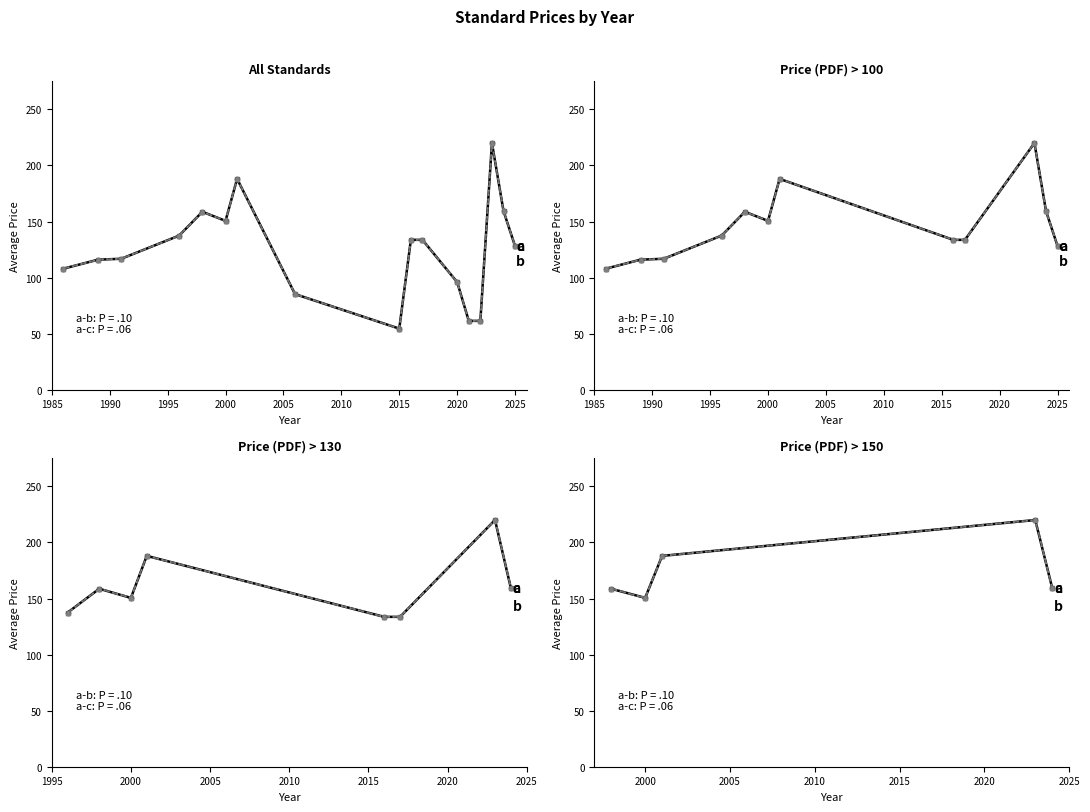

How many categories are shown in the chart?

5